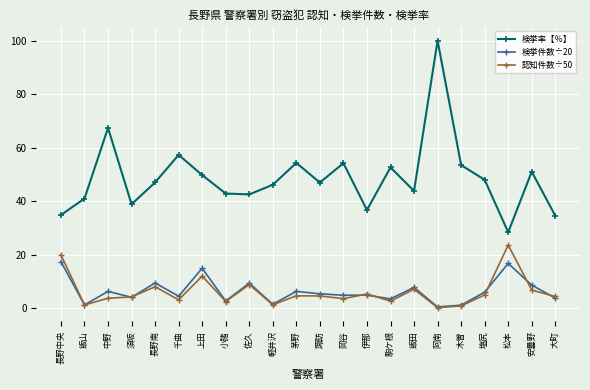

Between 須坂 and 長野南, which series saw the biggest shift?

検挙率【％】